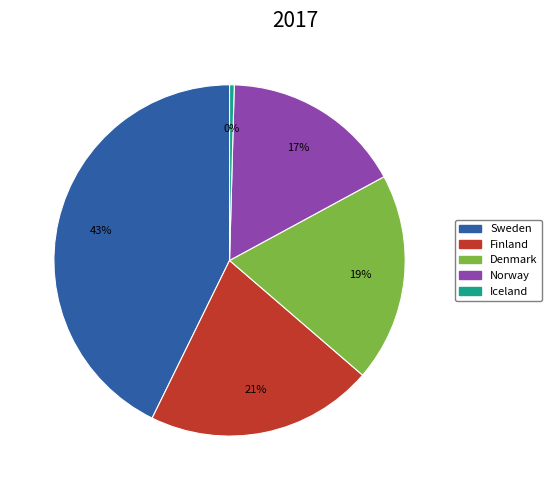

To the nearest percent, what is the difference between the Denmark and Finland slice percentages?

2%